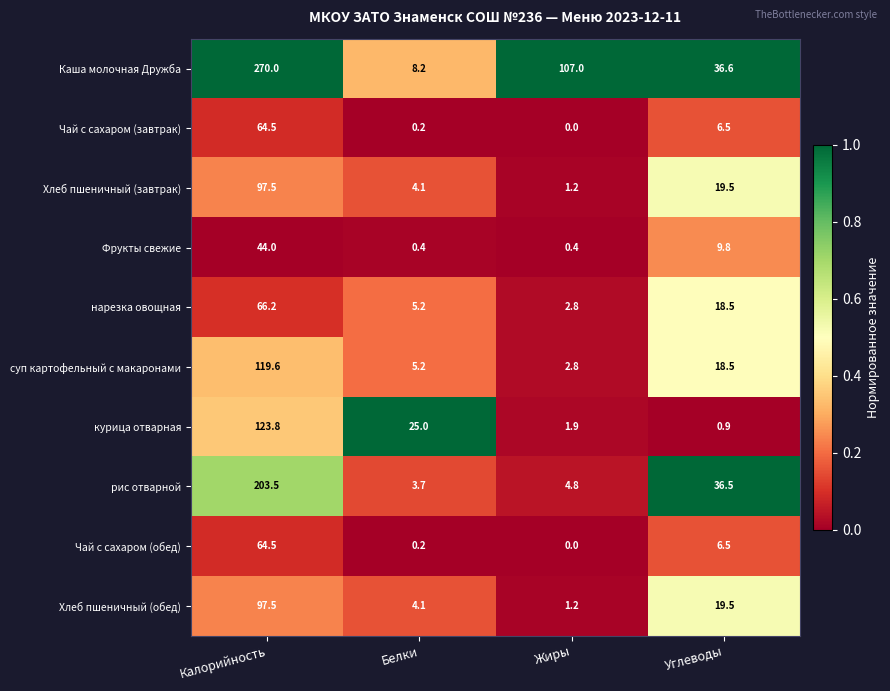

List the labels in order of нарезка овощная value, smallest first.

Жиры, Белки, Углеводы, Калорийность